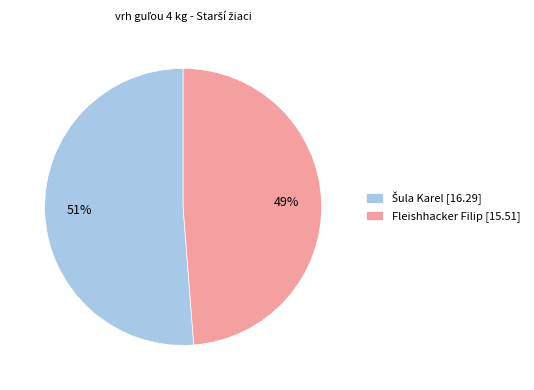

To the nearest percent, what portion does Fleishhacker Filip [15.51] represent?

49%